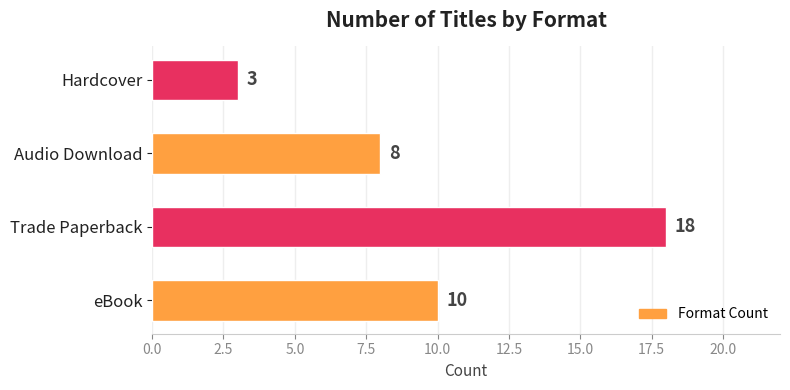

Which has a higher value, Trade Paperback or eBook?

Trade Paperback